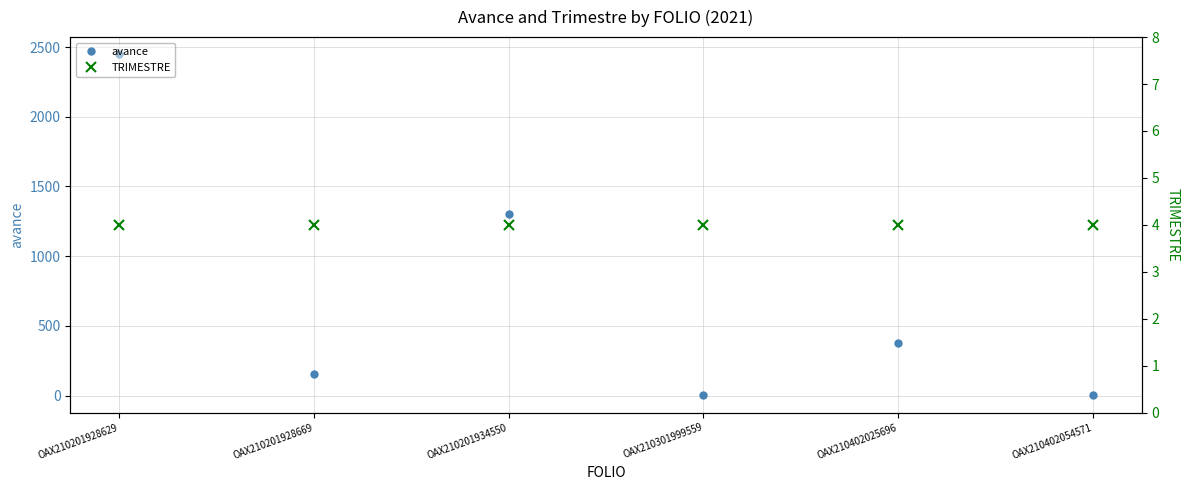

What are all the series names shown in the legend?

avance, TRIMESTRE